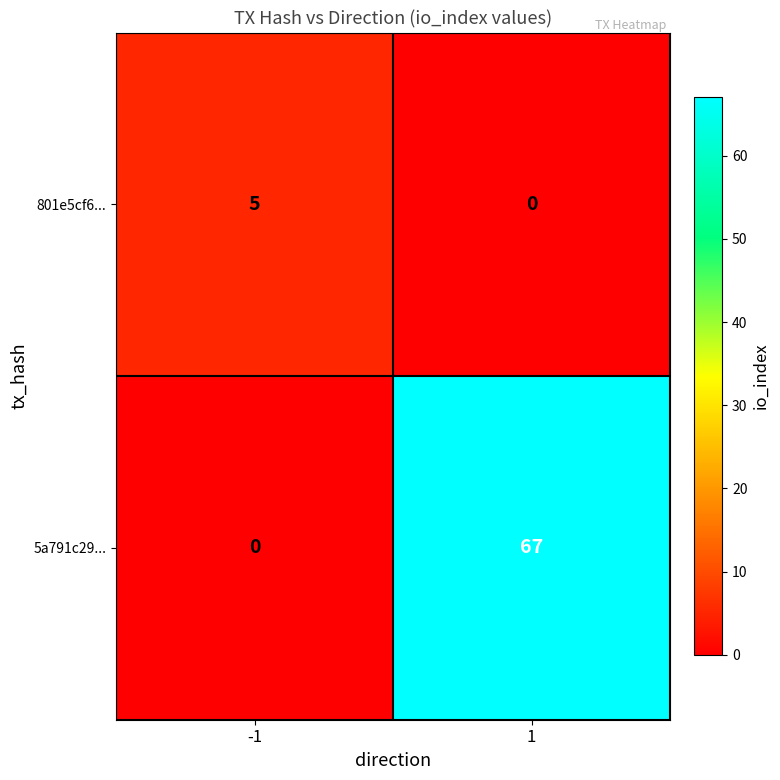

Rank the series by their maximum value, from lowest to highest.

801e5cf6..., 5a791c29...